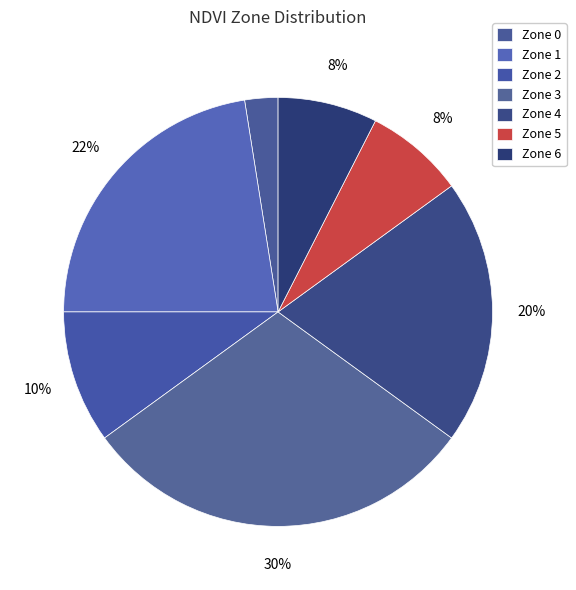

How many slices are in this pie chart?

7